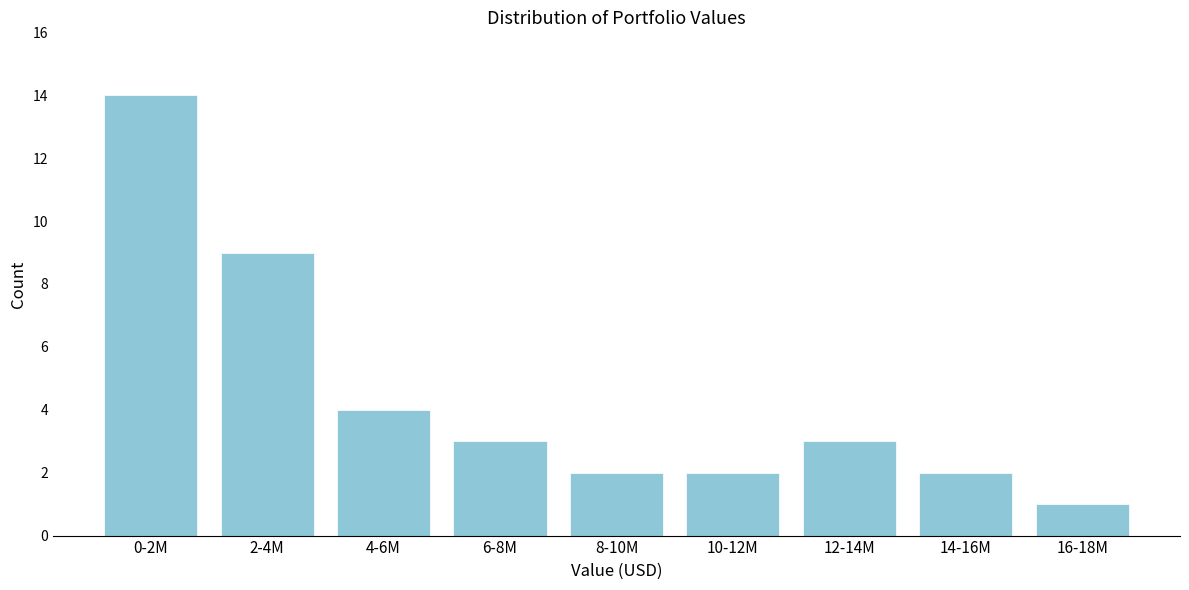

Reading right to left, list all the values displayed in this chart.

16-18M=1	14-16M=2	12-14M=3	10-12M=2	8-10M=2	6-8M=3	4-6M=4	2-4M=9	0-2M=14